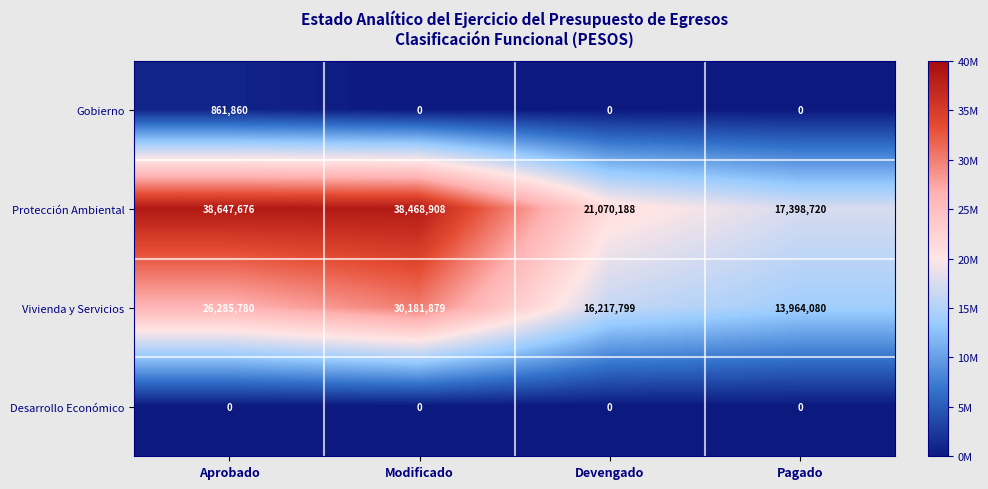

Reading left to right, what are all the values shown in this chart?

Gobierno: 861860	0	0	0
Protección Ambiental: 38647676	38468908	21070188	17398720
Vivienda y Servicios: 26285780	30181879	16217799	13964080
Desarrollo Económico: 0	0	0	0